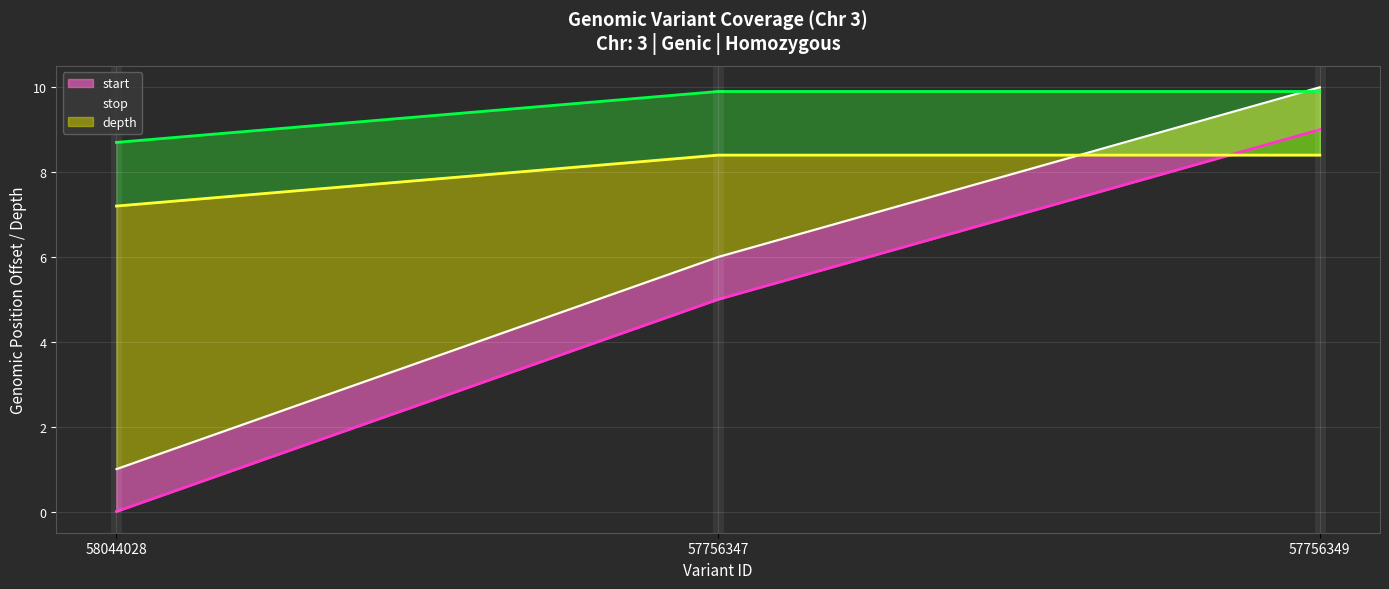

What is the greatest value displayed?

10.0